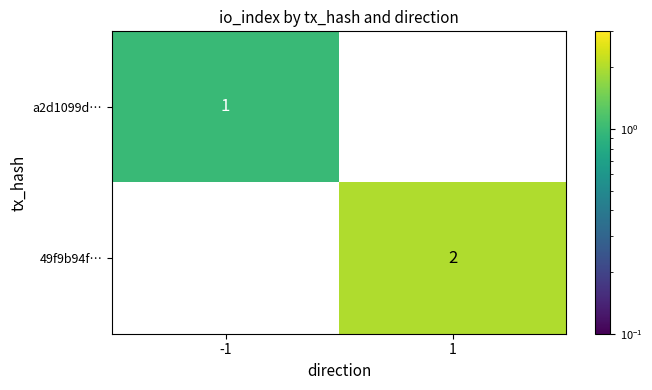

Rank the series by their average value, from lowest to highest.

a2d1099d…, 49f9b94f…